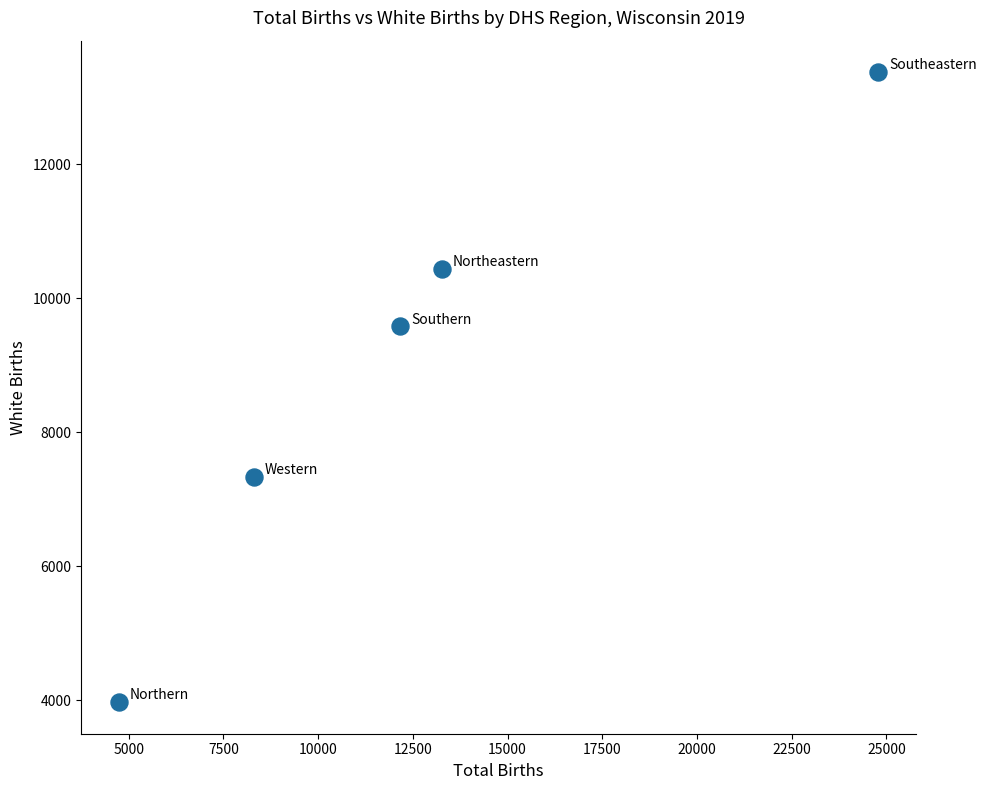

What Y value in the scatter plot is closest to 8671?

9578